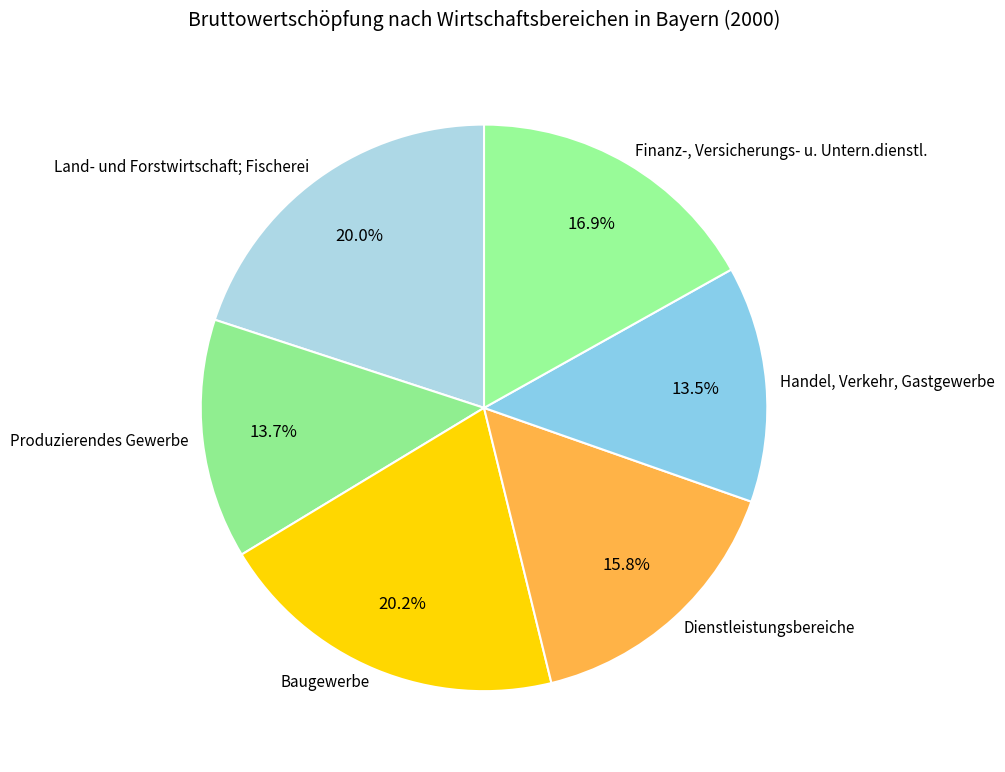

Is there a majority slice in this chart?

No